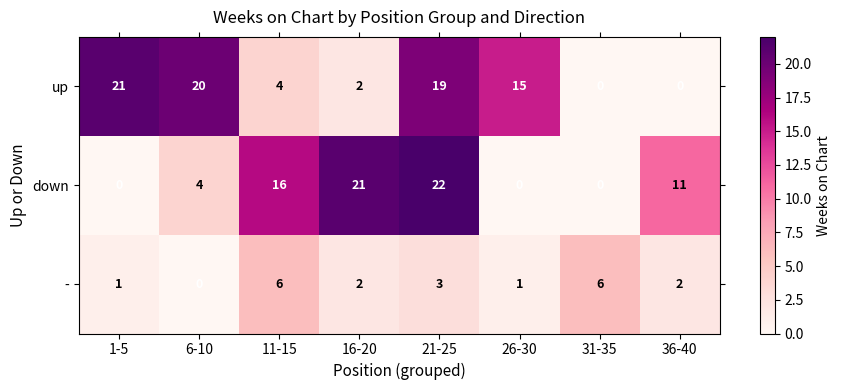

What is the maximum value shown in the chart?

22